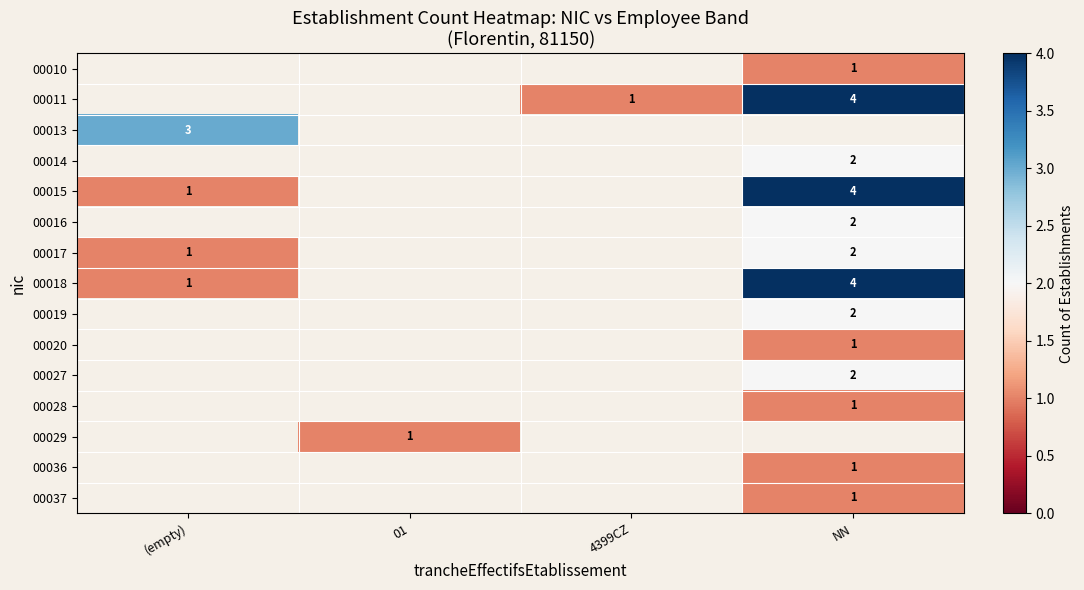

The 00016 series shows 1 at NN. True or false?

False